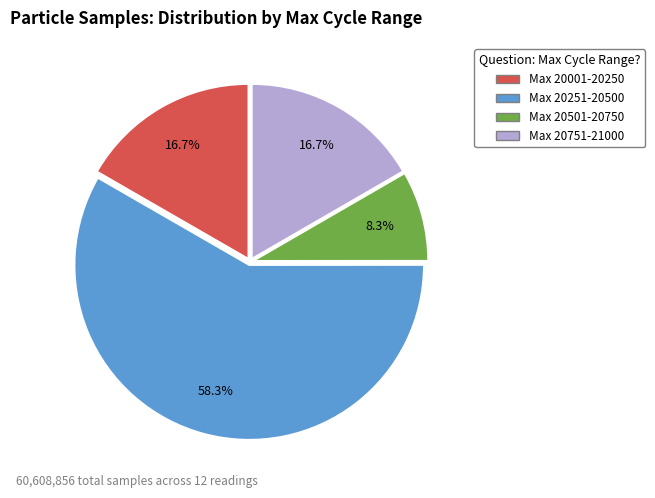

Is there a majority slice in this chart?

Yes